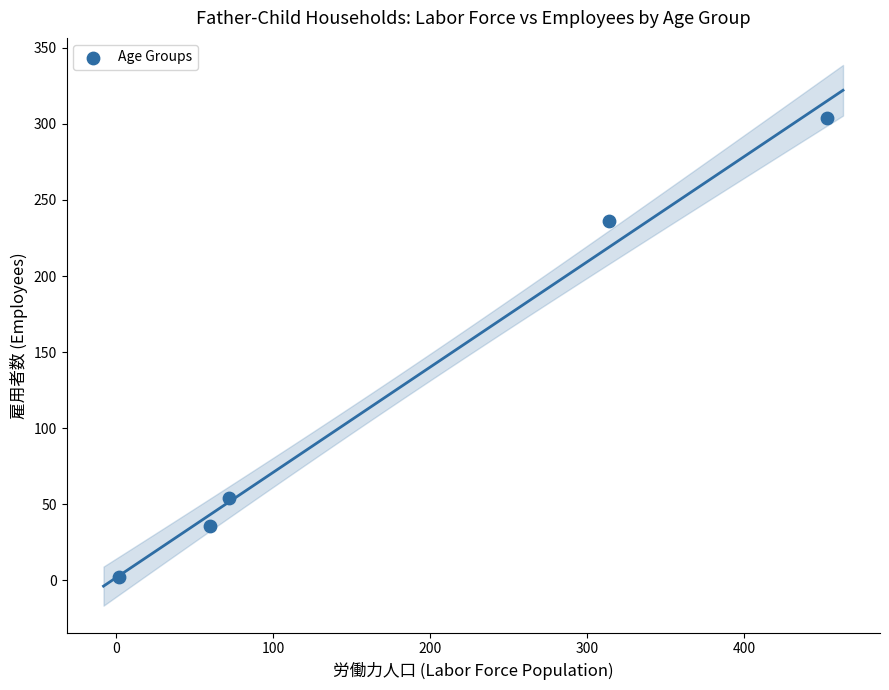

What Y value in the scatter plot is closest to 153?

236